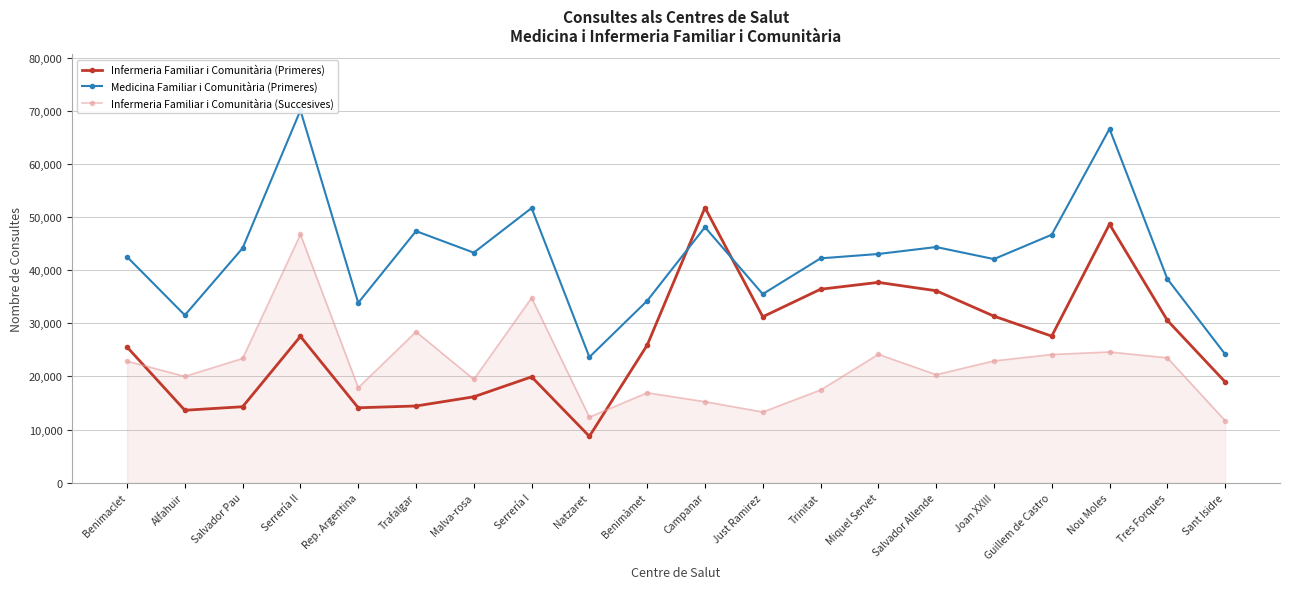

How many times do Infermeria Familiar i Comunitària (Primeres) and Medicina Familiar i Comunitària (Primeres) cross each other?

2